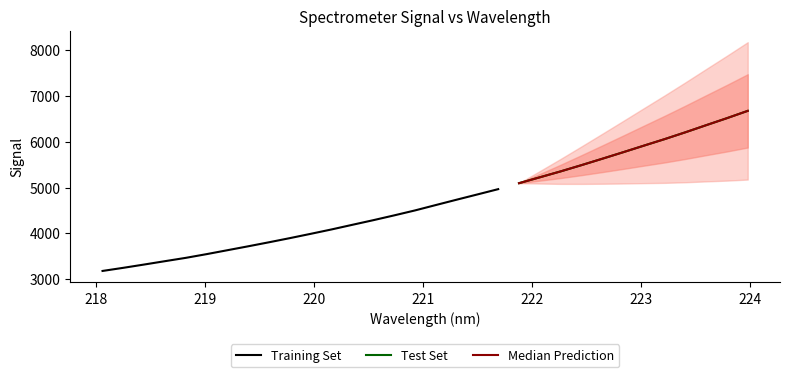

List the labels in order of value, smallest first.

218.0596, 218.2508, 218.442, 218.6332, 218.8244, 219.0156, 219.2067, 219.3979, 219.589, 219.7801, 219.9712, 220.1623, 220.3533, 220.5444, 220.7354, 220.9264, 221.1174, 221.3083, 221.4993, 221.6902, 221.8812, 222.0721, 222.263, 222.4538, 222.6447, 222.8355, 223.0264, 223.2172, 223.408, 223.5987, 223.7895, 223.9802